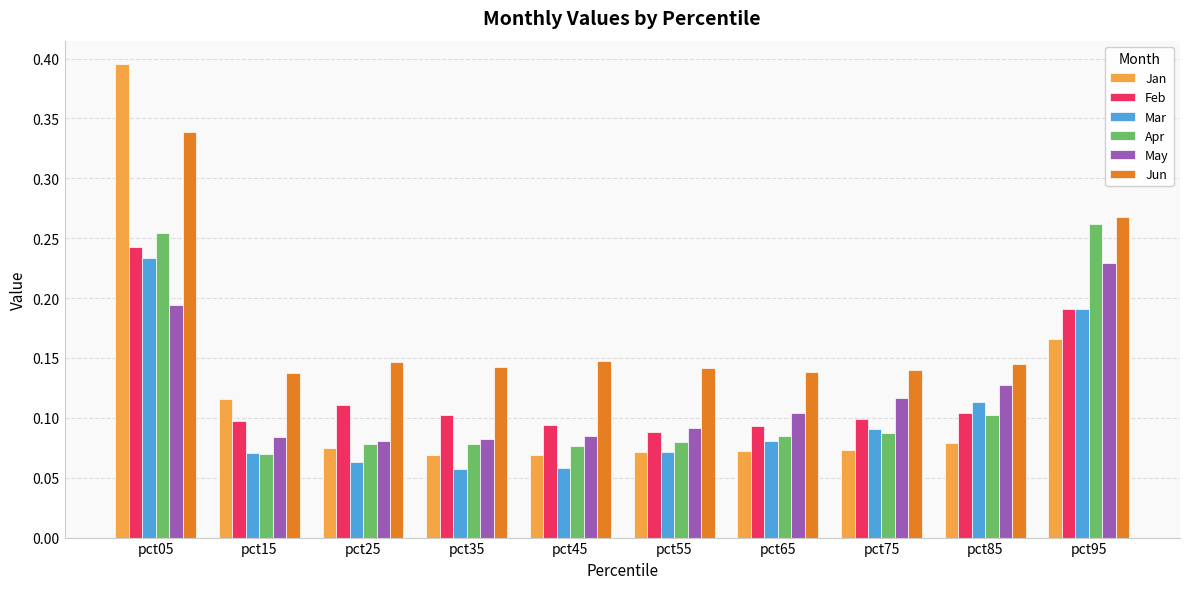

True or false: May has a value of 0.1 at pct45.

True